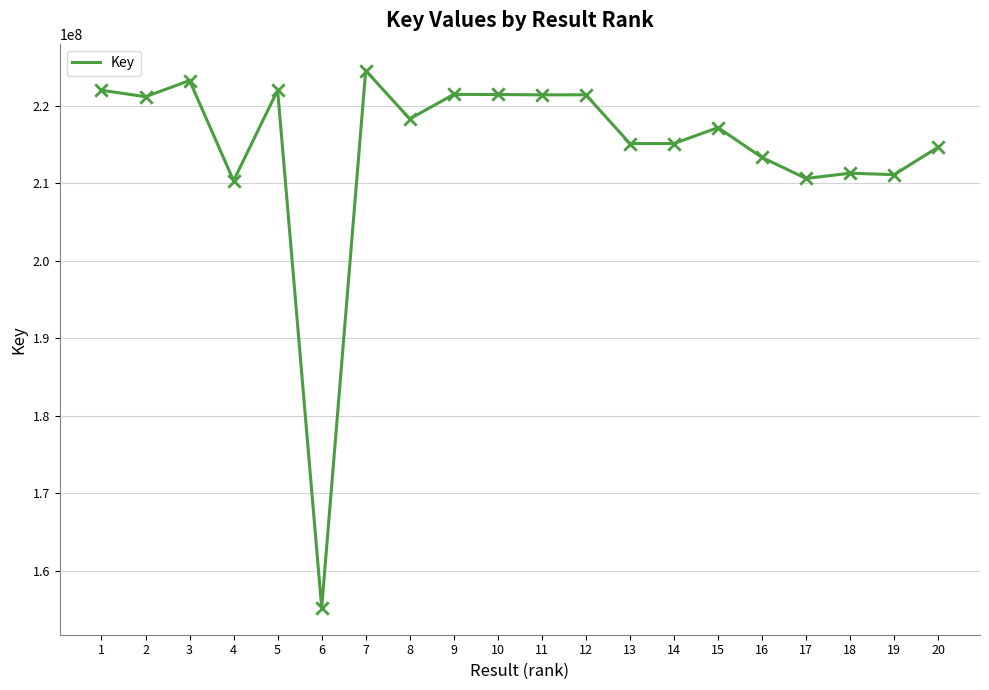

What is the change in value from 9 to 14?

-6344756